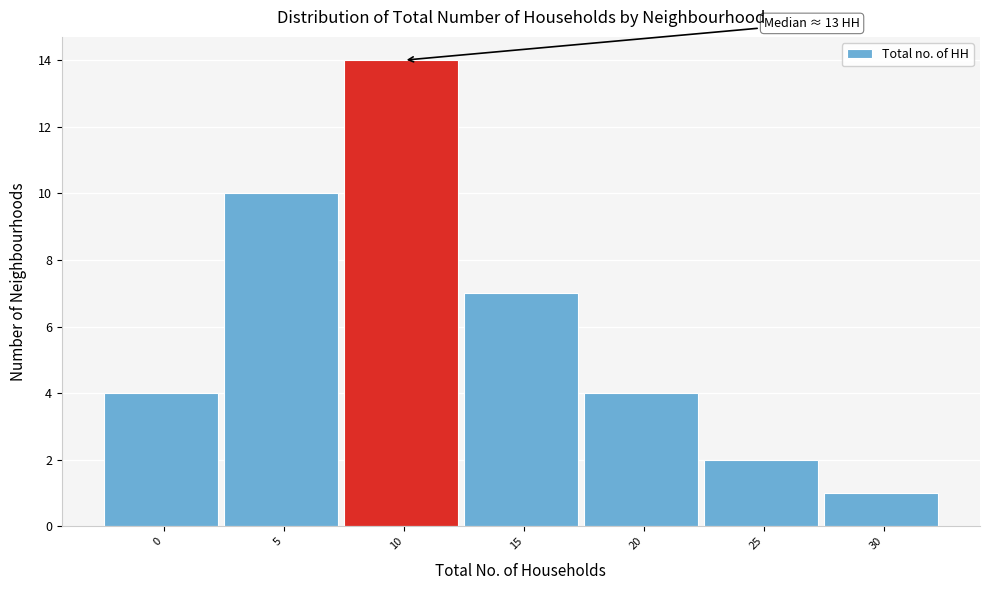

Reading left to right, what are all the values shown in this chart?

0=4	5=10	10=14	15=7	20=4	25=2	30=1